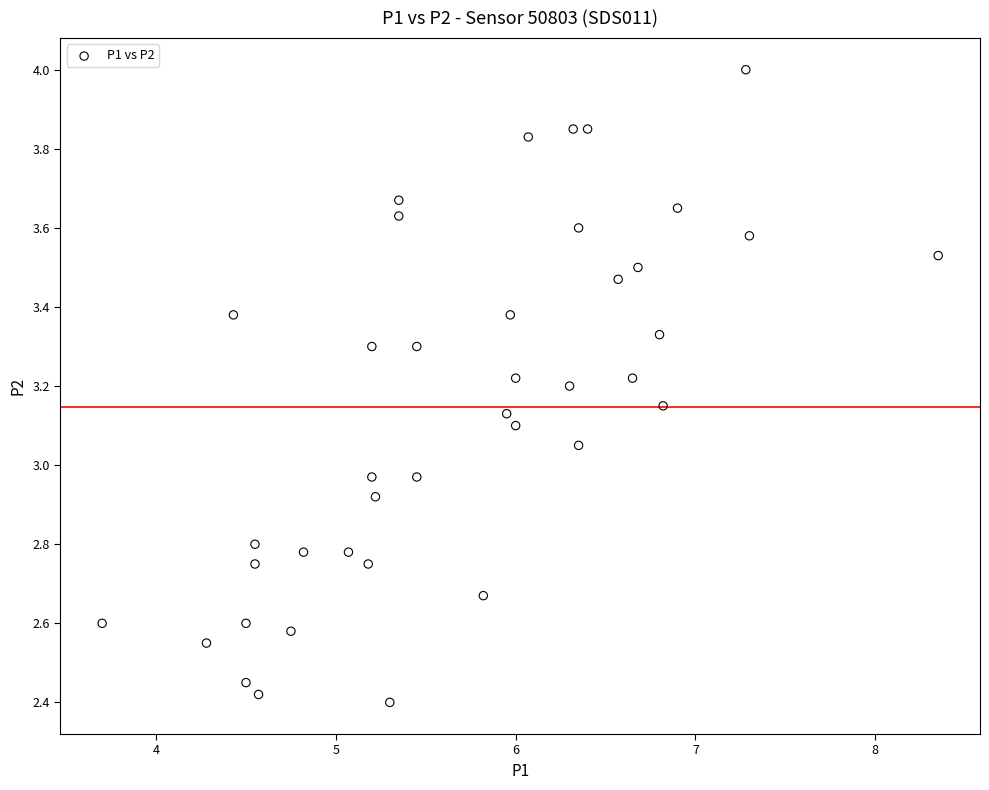

What is the range of X values (max minus min)?

4.6